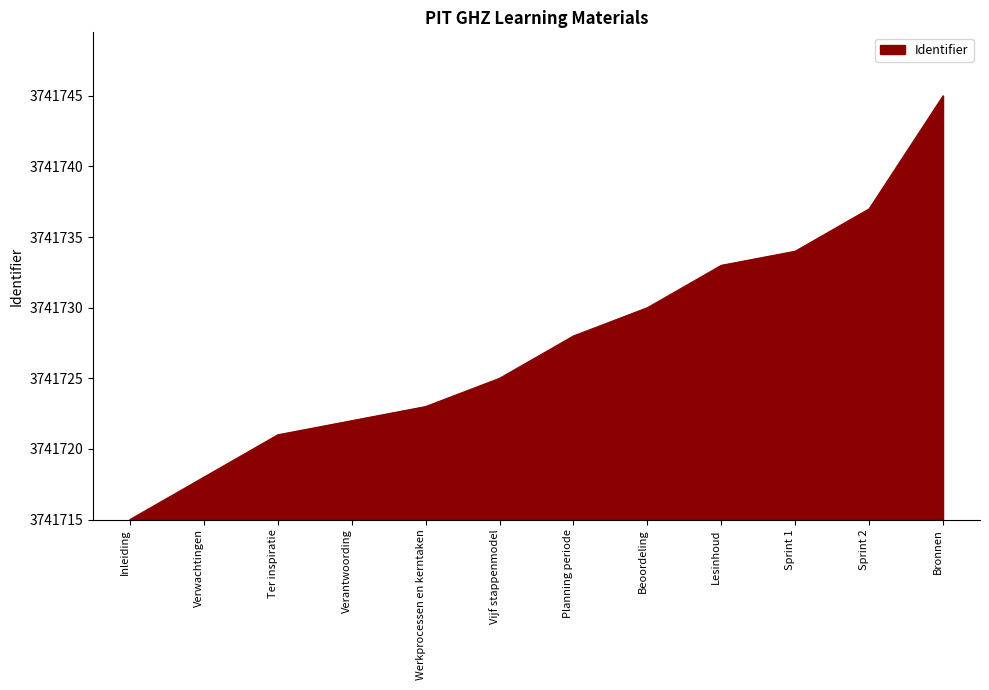

Is this an area chart (filled region under the line)?

Yes